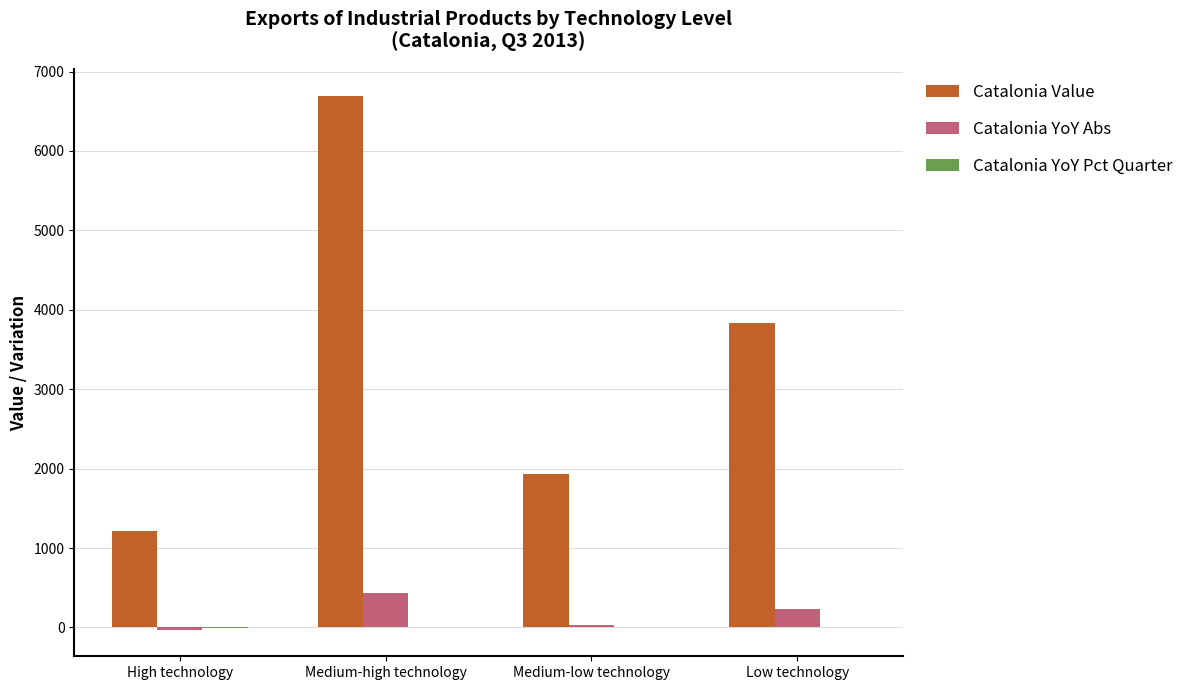

What is the sum of all Catalonia YoY Abs values?

674.0